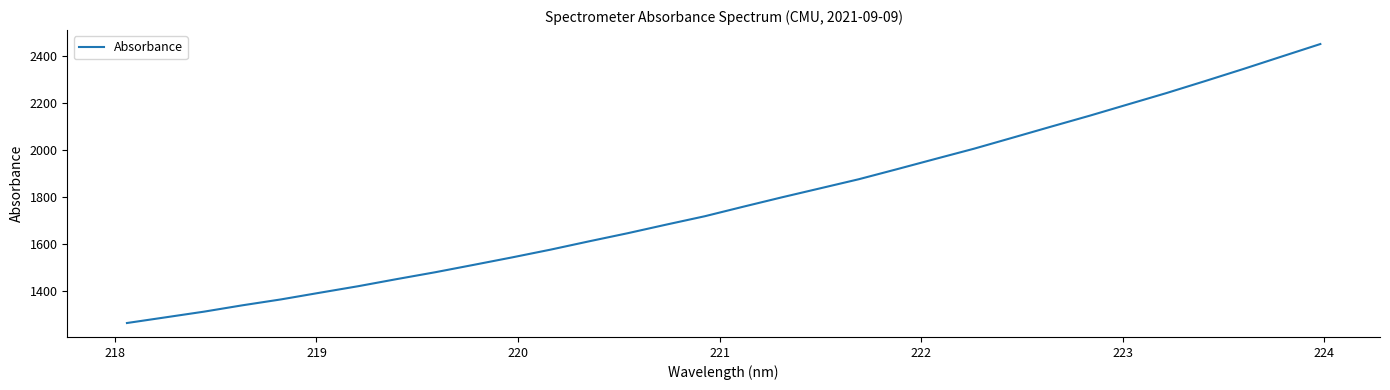

What is the difference between the maximum and minimum values?

1184.6